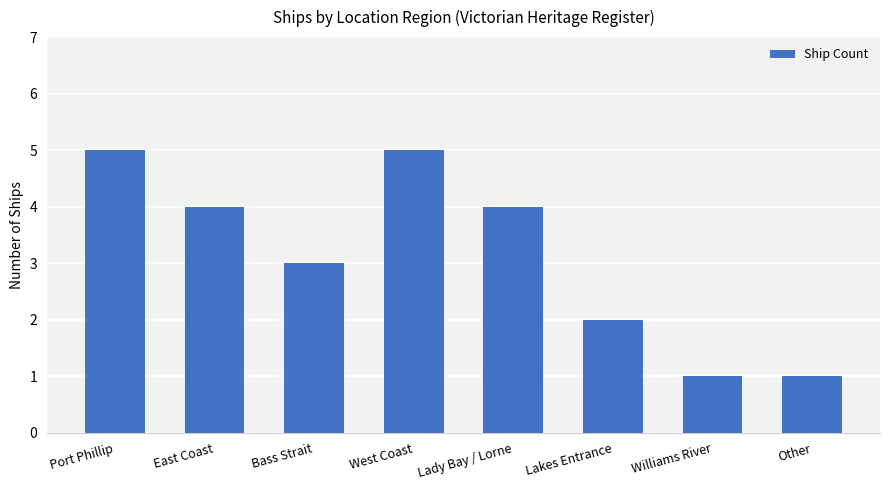

What is the average value?

3